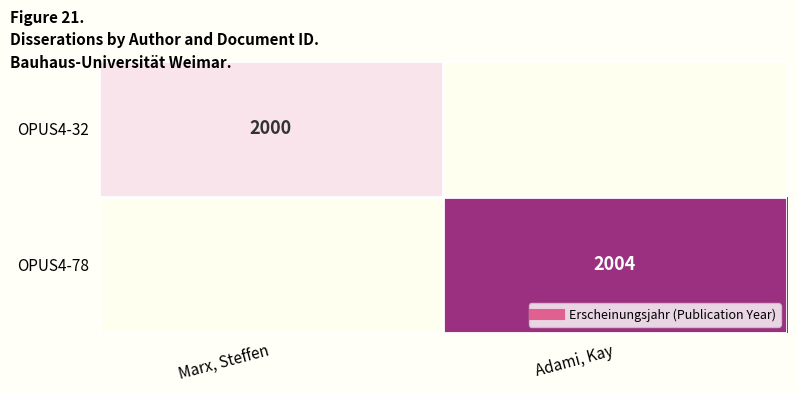

Count the number of categories in the chart.

2